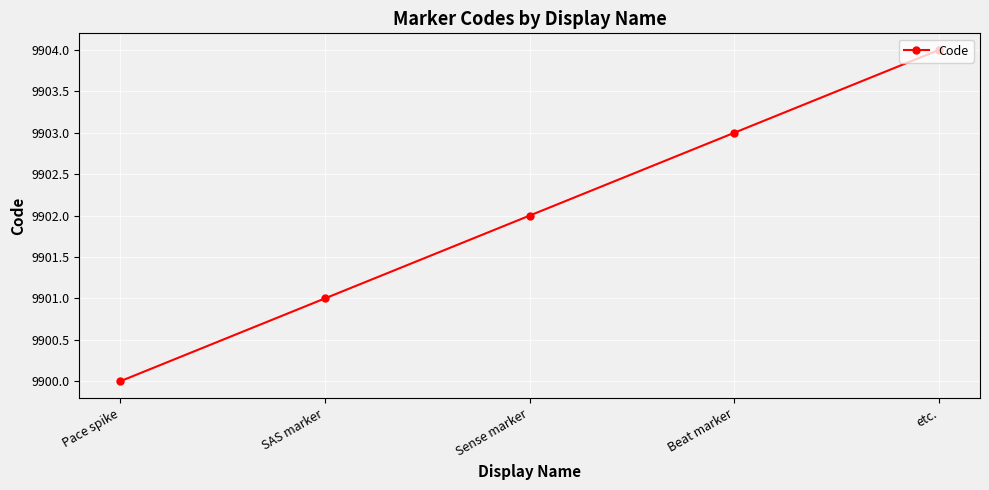

What is the difference between the maximum and minimum values?

4